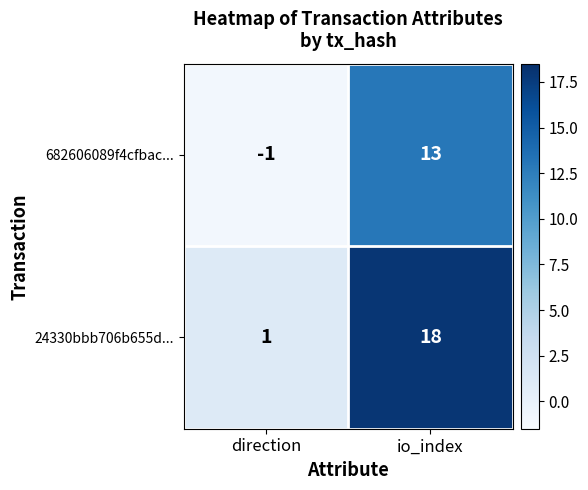

What is the spread (max minus min) of values at io_index?

5